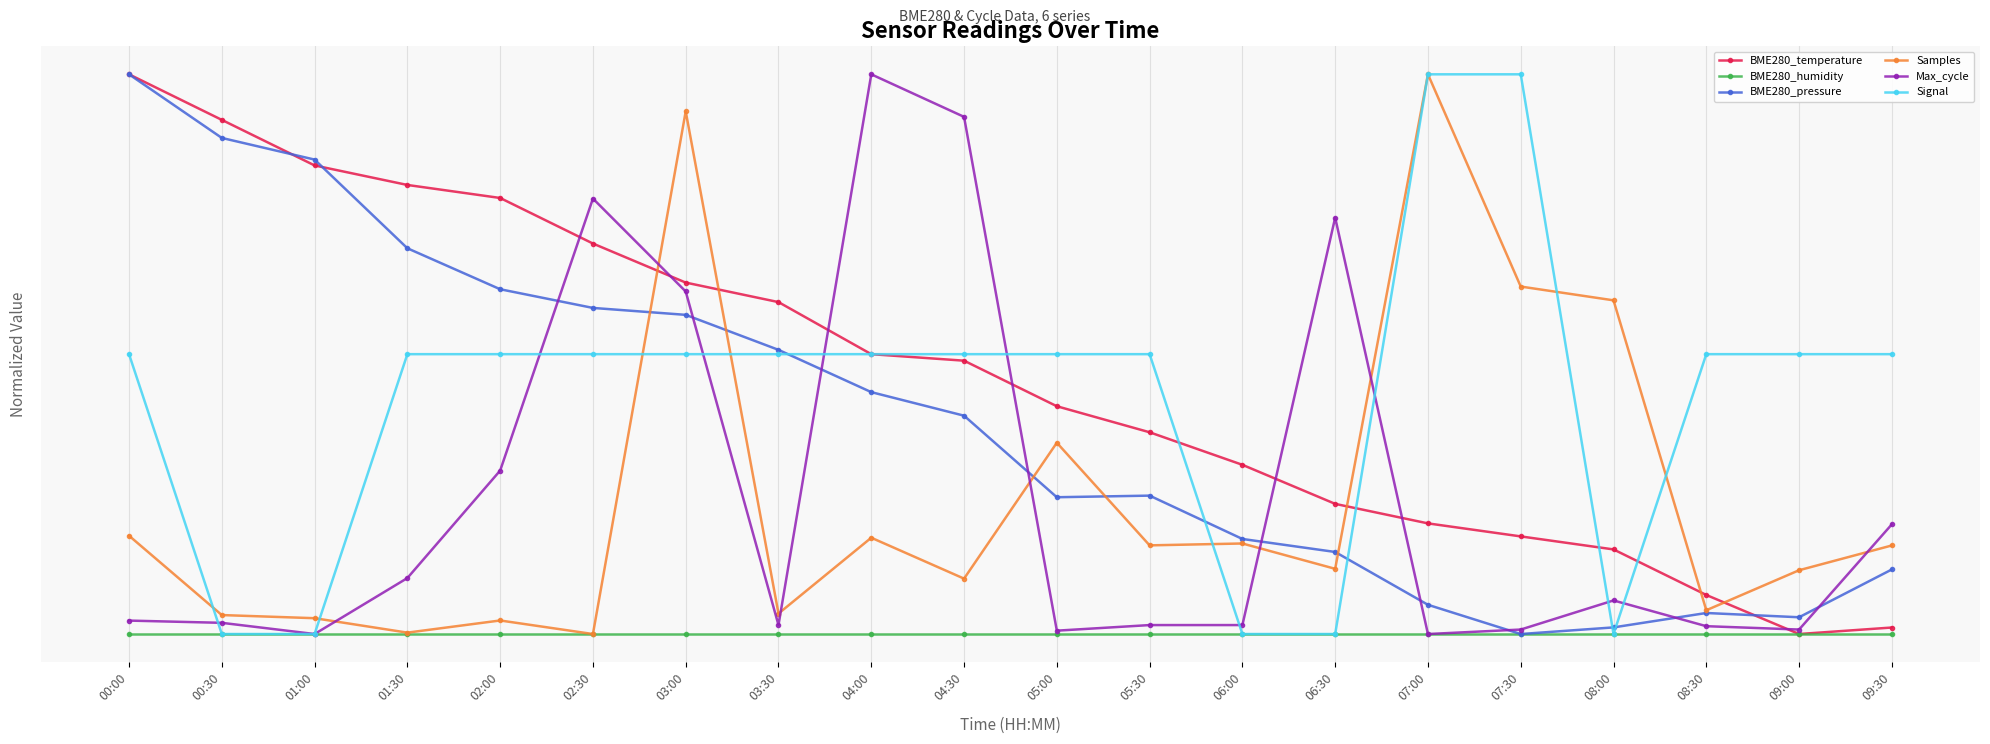

Does the chart have visible grid lines?

Yes